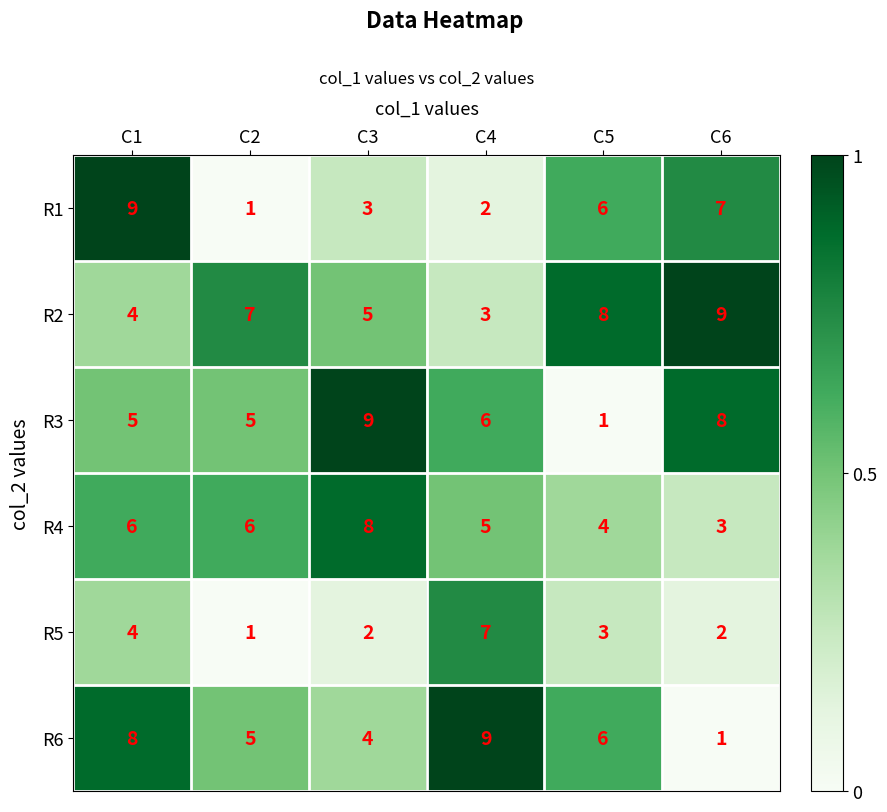

What is the sum of the R3 values at C6 and C1?

13